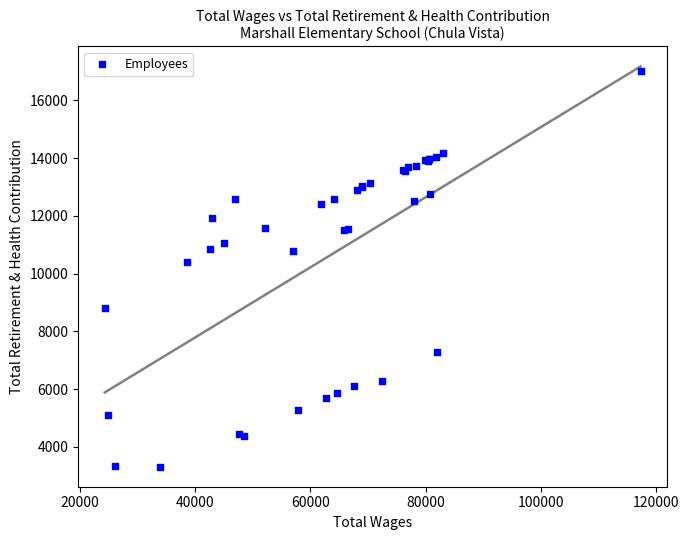

What Y value in the scatter plot is closest to 10155?

10392